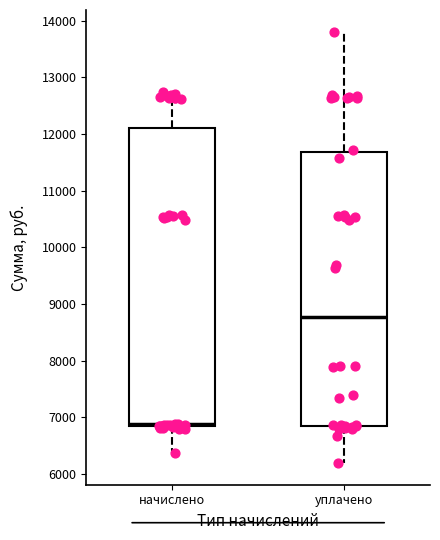

Reading left to right, transcribe this box plot: for each box, give where its median line is, the range the box spans, and where its two whiskers end, as read against the y-axis. The values are not printed on the chart, so give them approximately, as read against the axis.

начислено: median 6900, box 6800 to 12100, whiskers 6400 to 12700
уплачено: median 8800, box 6800 to 11700, whiskers 6200 to 13800